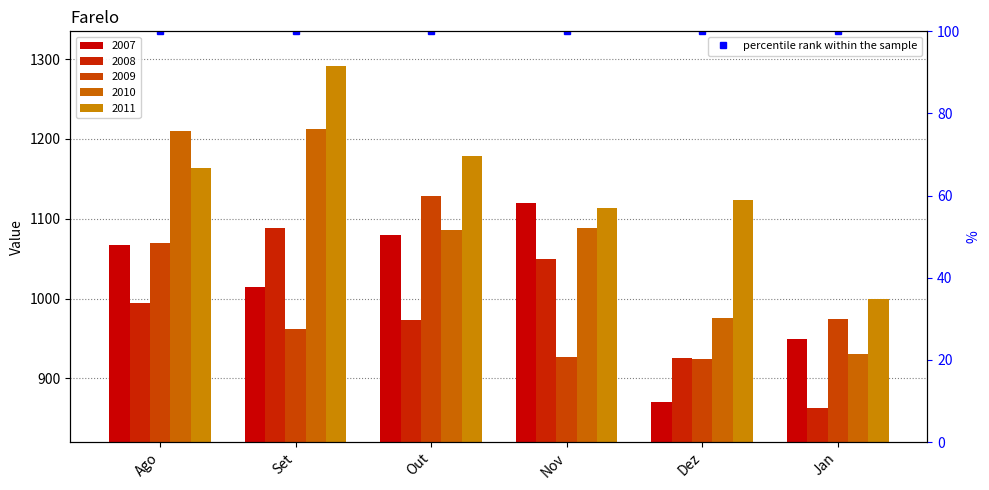

What is the label of the 4th bar from the right?

Out